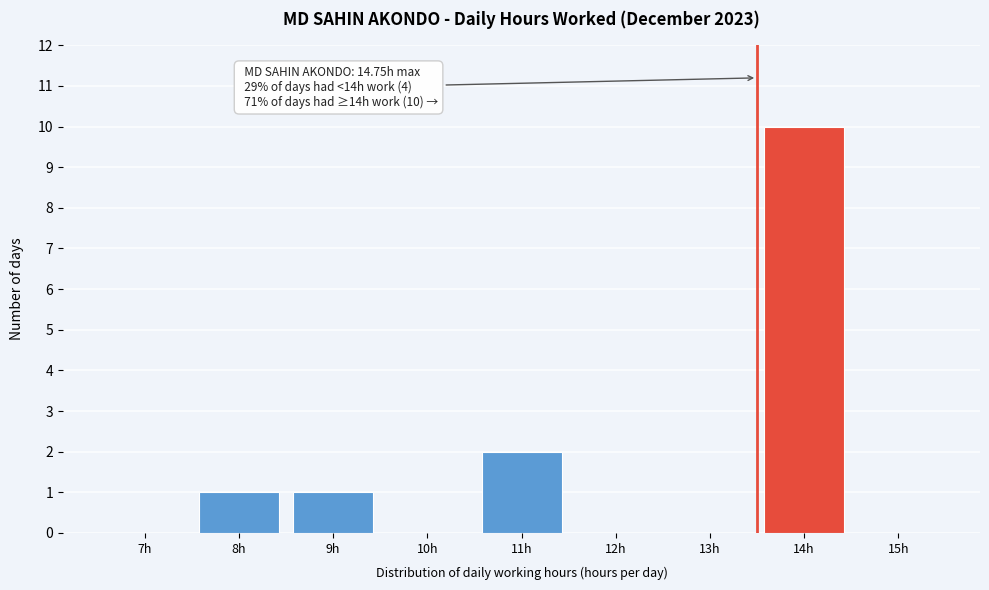

Reading left to right, what are all the values shown in this chart?

7h=0	8h=1	9h=1	10h=0	11h=2	12h=0	13h=0	14h=10	15h=0